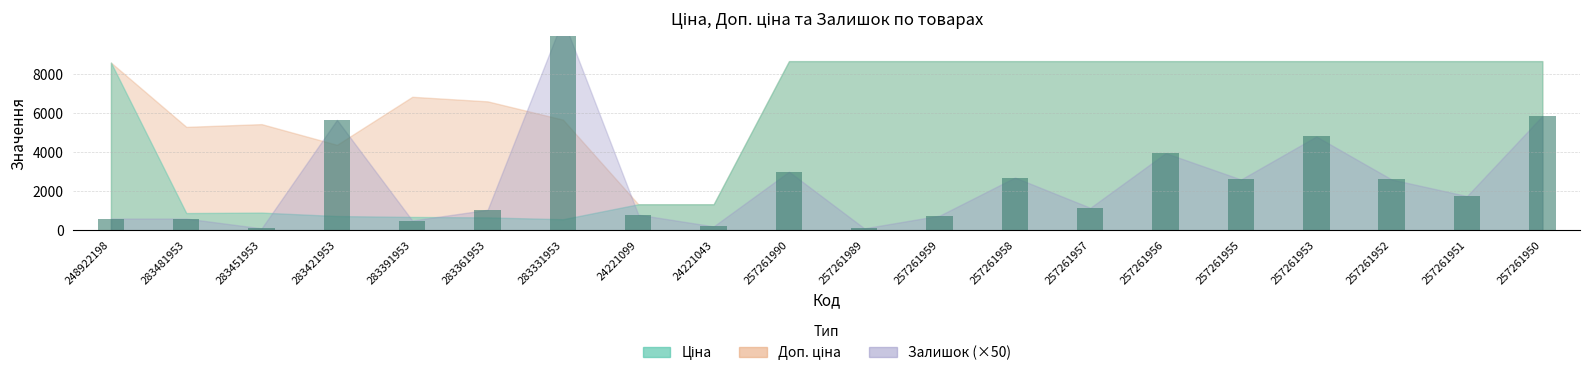

What is the sum of the Ціна values at 257261953 and 257261951?

17312.4